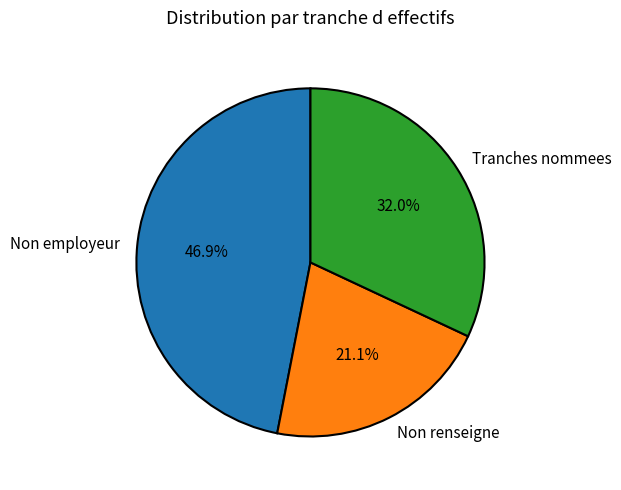

How much of the chart is everything except Tranches nommees?

68.0%